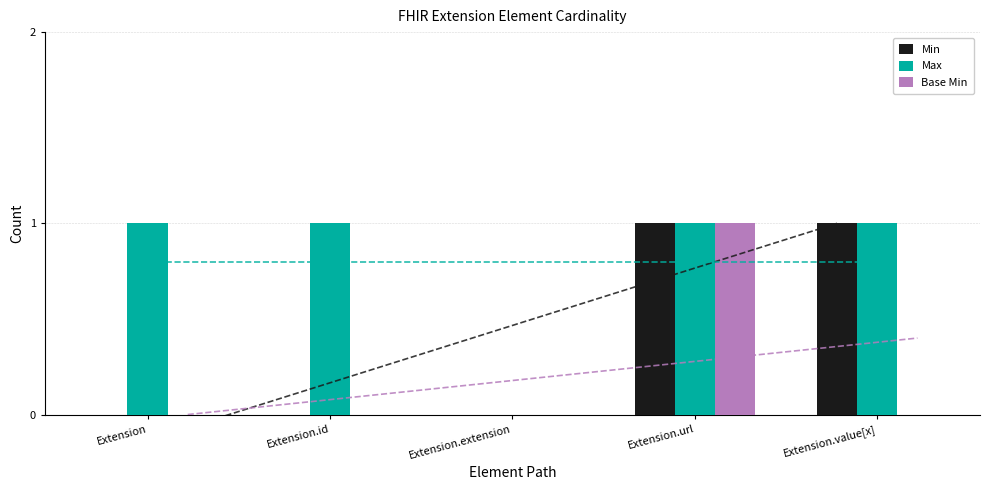

What is the difference between the maximum and minimum values in the Min series?

1